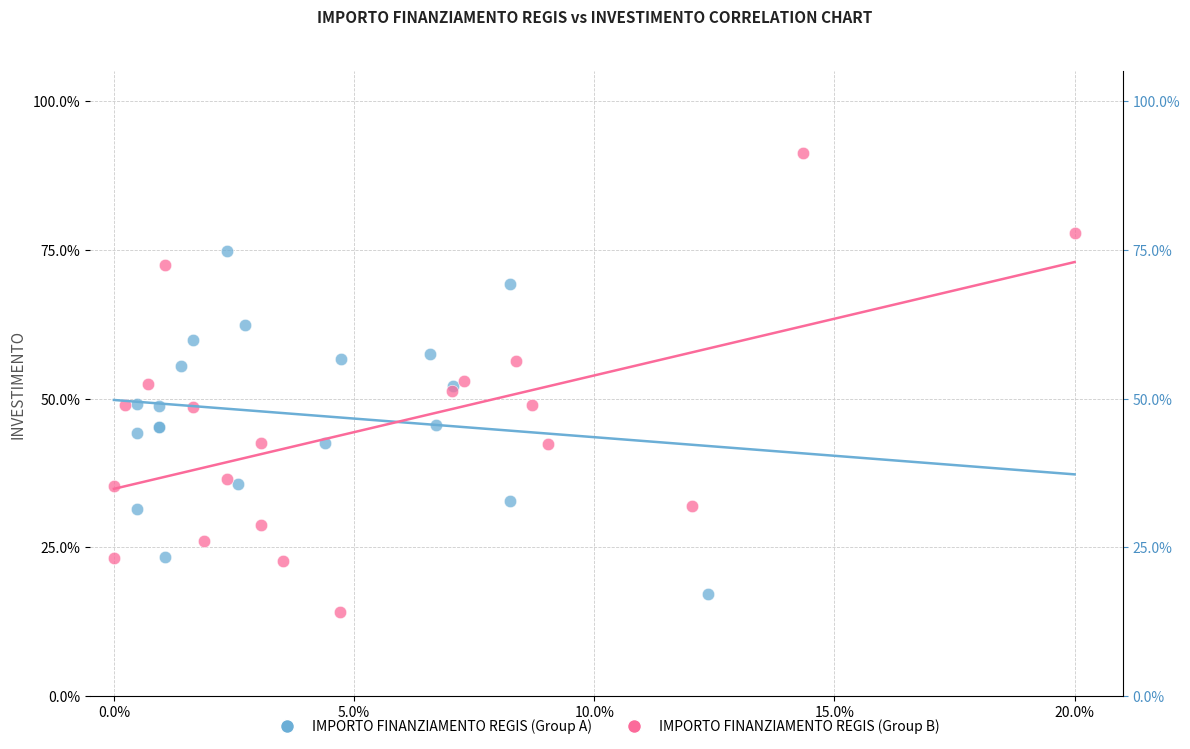

Which series contains the highest Y value?

IMPORTO FINANZIAMENTO REGIS (Group B)